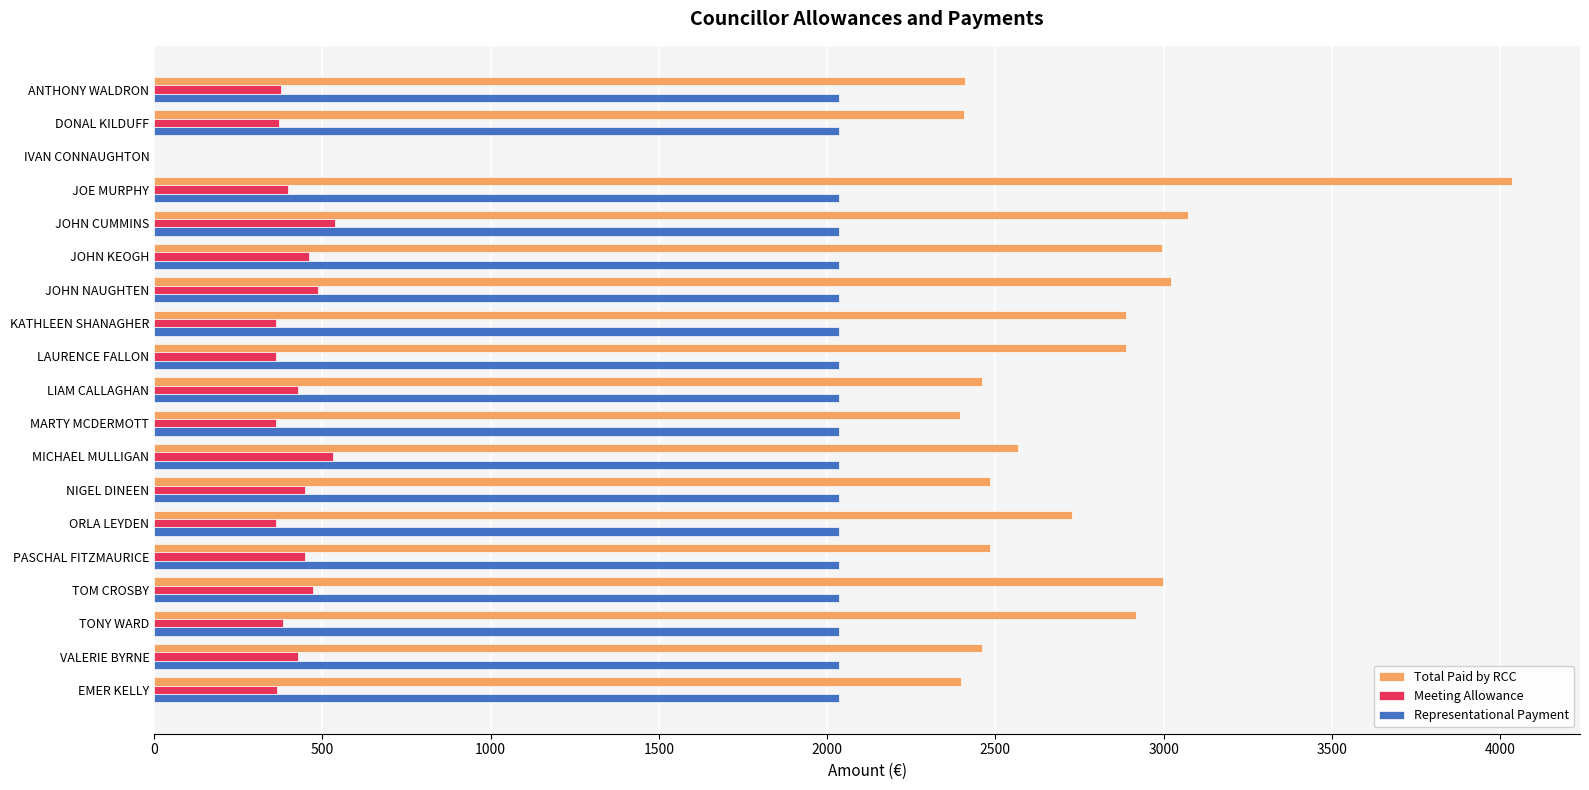

What is the maximum value for Total Paid by RCC?

4035.8